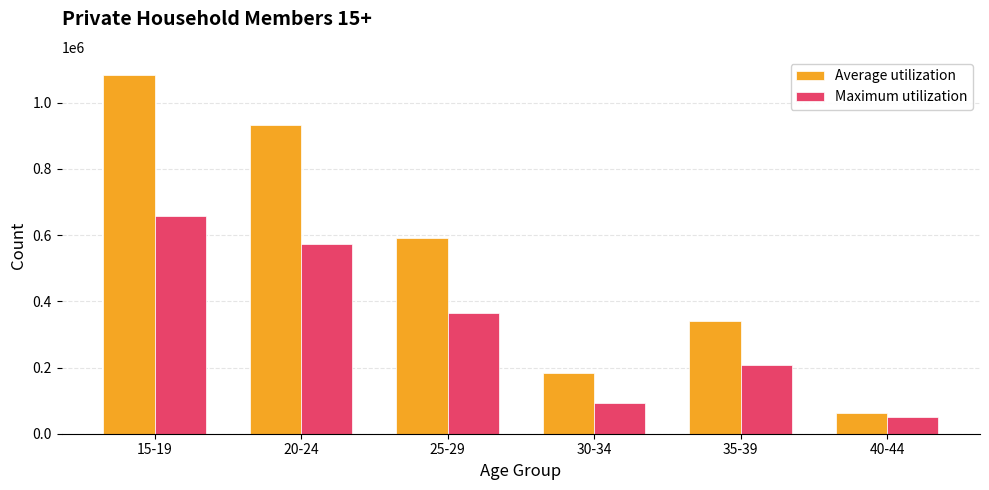

How many series are shown in this chart?

2